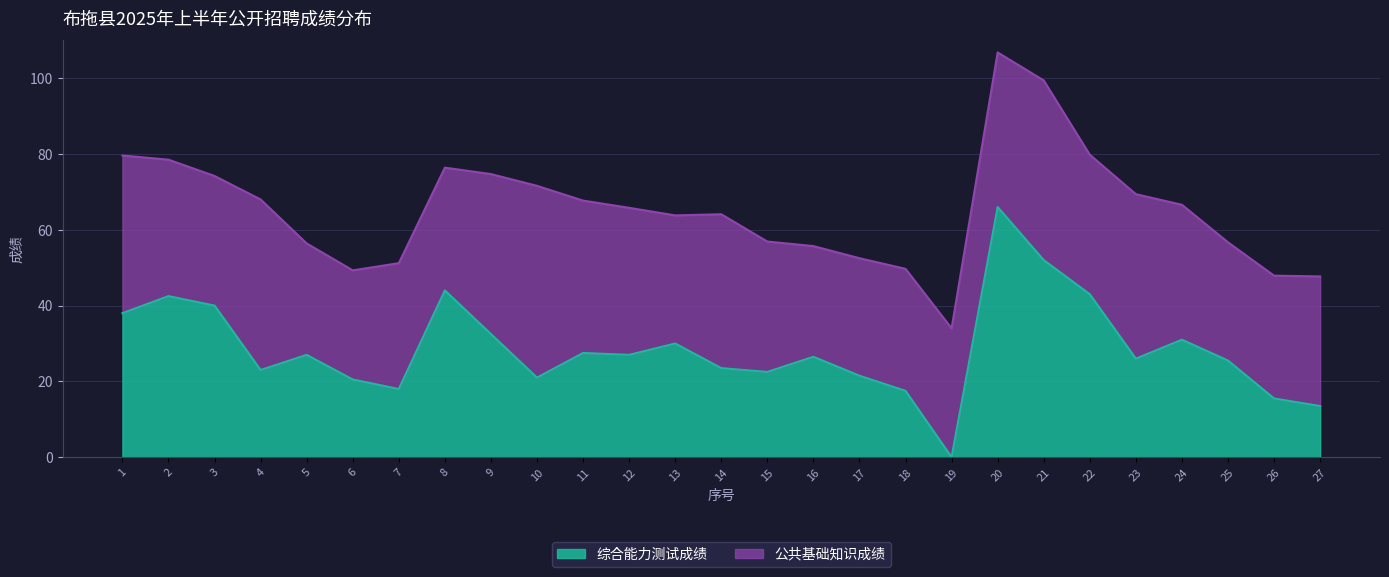

Approximately how many times larger is the value at 22 compared to 6?

2.1